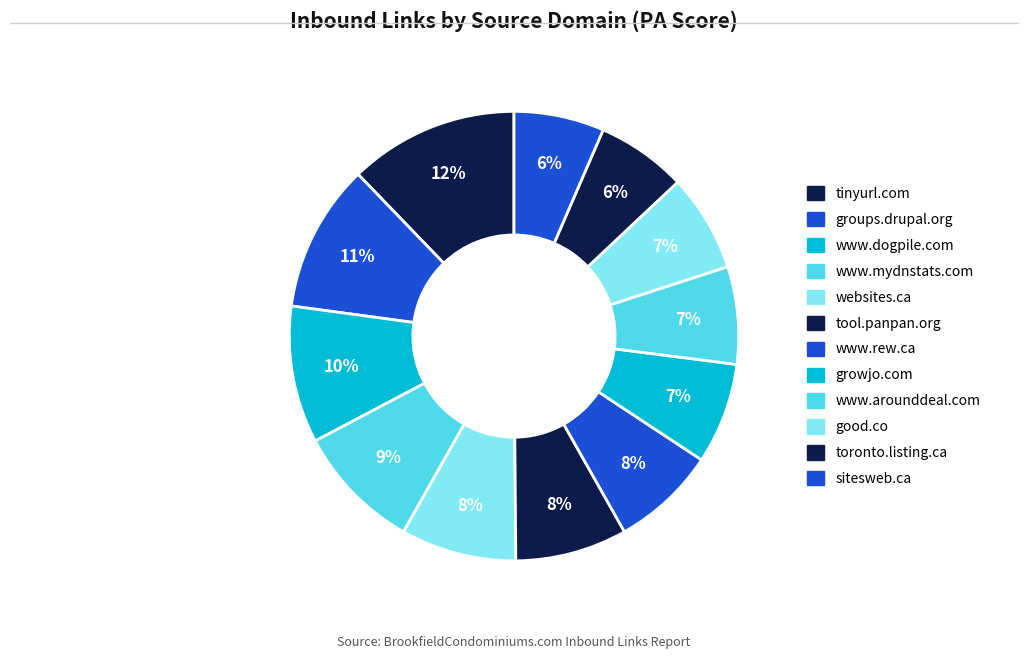

To the nearest percent, what is the difference between the largest and smallest slice percentages?

6%